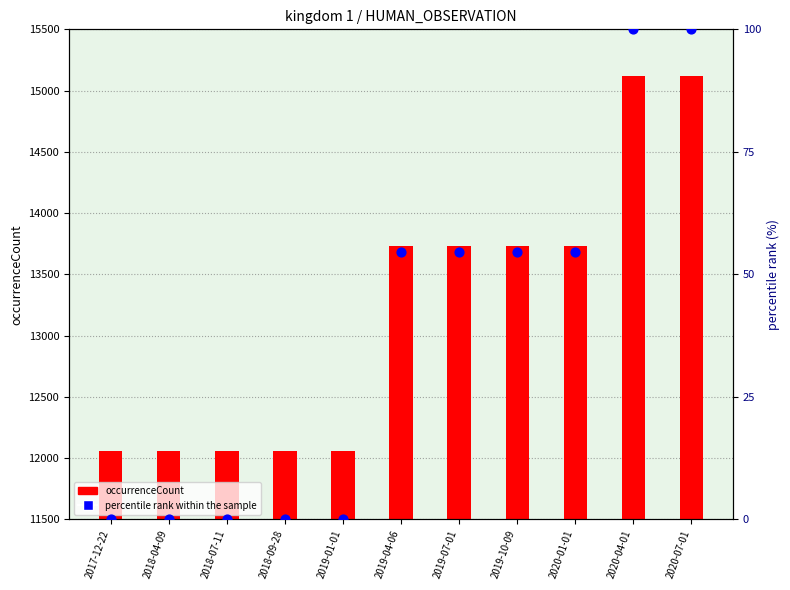

Which series has the widest spread of Y values?

occurrenceCount